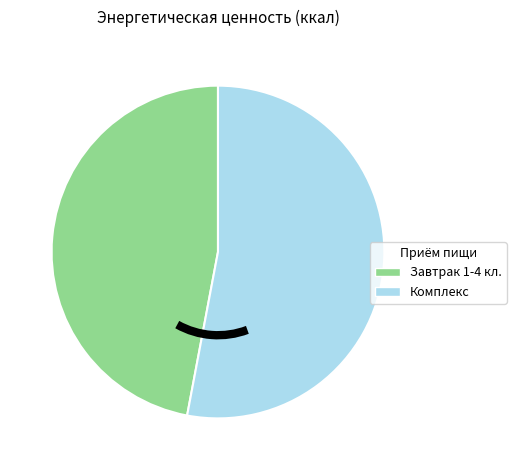

Do Комплекс and Завтрак 1-4 кл. together represent more than half of the pie?

Yes